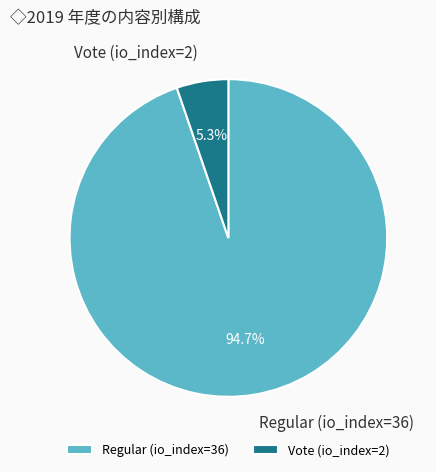

Is the sum of Regular (io_index=36) and Vote (io_index=2) greater than half?

Yes